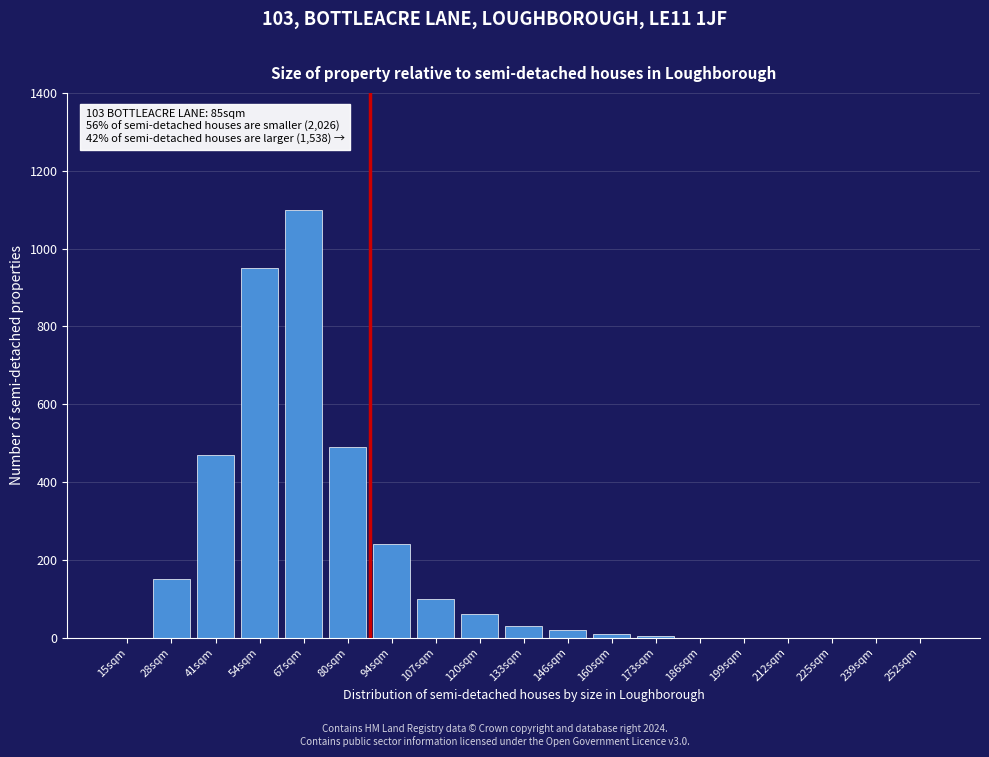

True or false: the data shows 490 at 80sqm.

True